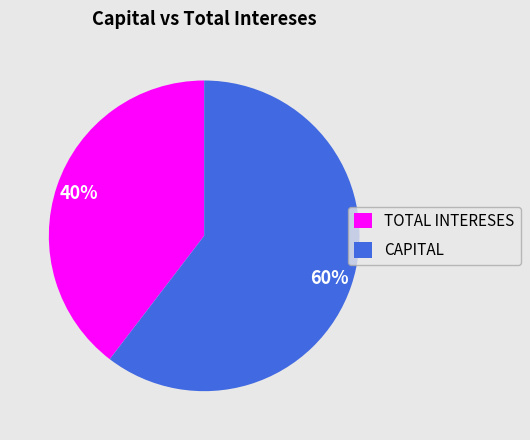

Which category has the biggest portion of the pie?

CAPITAL